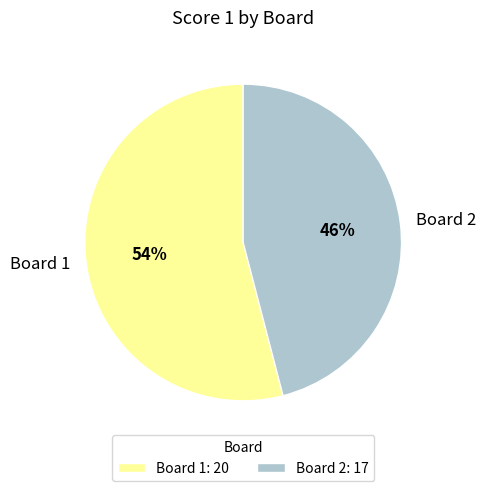

Which category has the biggest portion of the pie?

Board 1